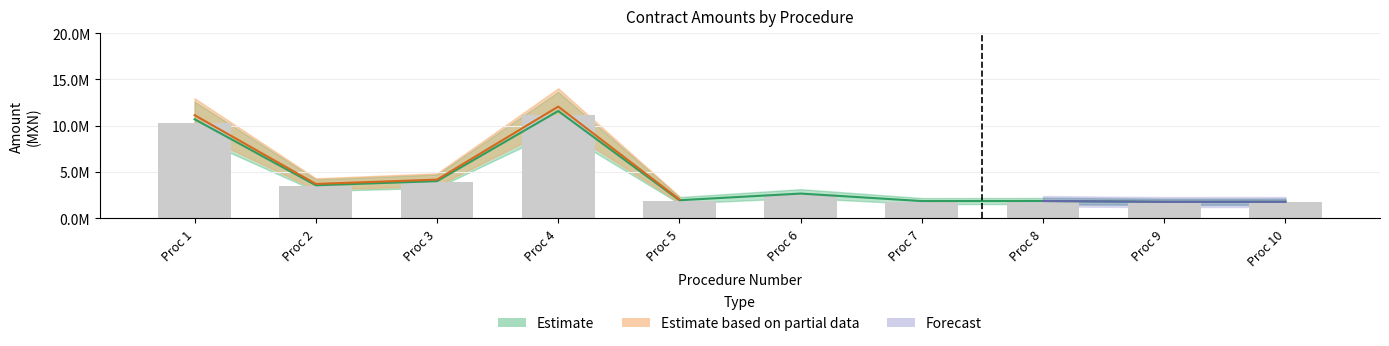

How many values in the Monto sin impuestos series are below 2664435?

5